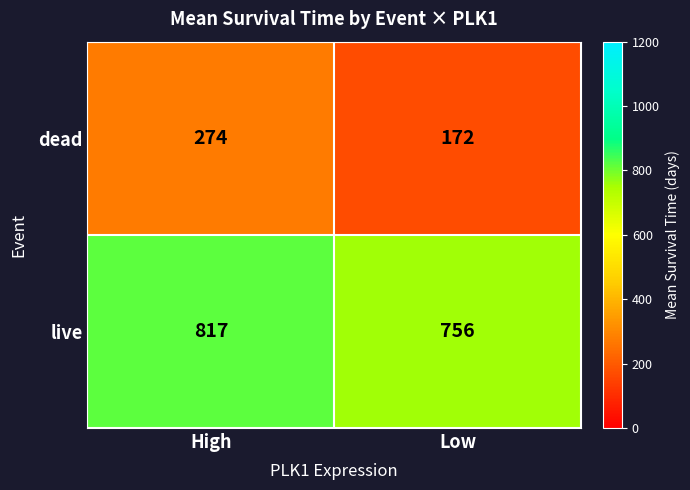

Reading left to right, list all the values displayed in this chart.

dead: High=274	Low=172
live: High=817	Low=756